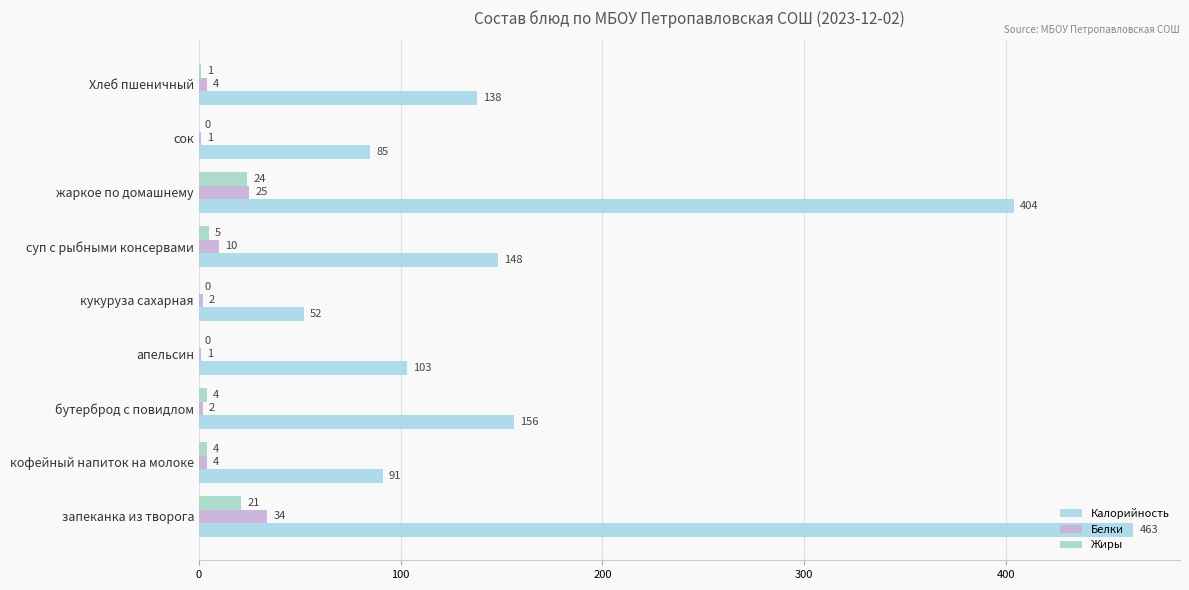

How many series are shown in this chart?

3